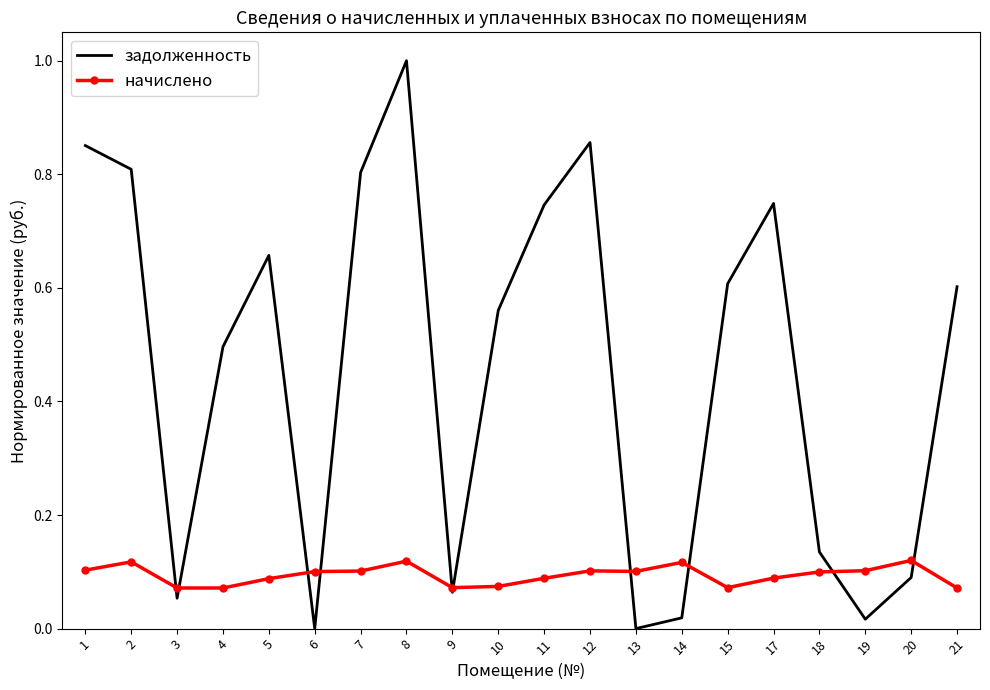

What is the greatest value displayed?

1.0